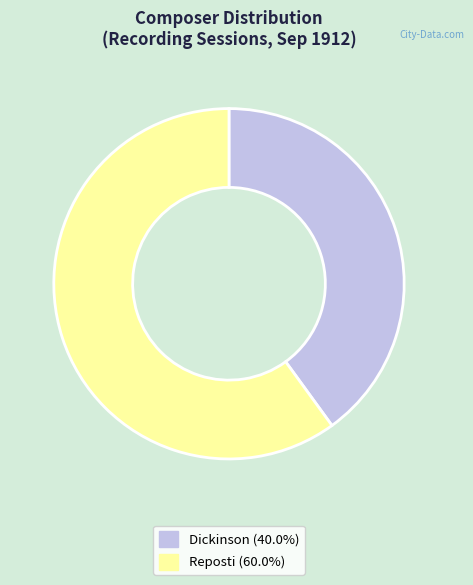

Is there a majority slice in this chart?

Yes